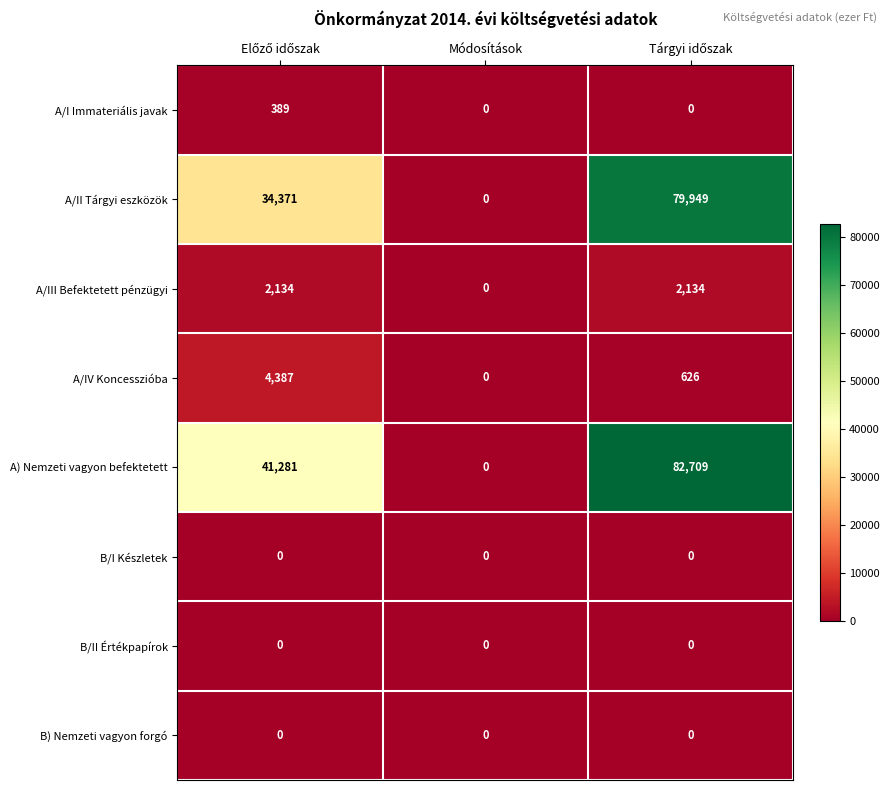

Which series has the widest spread of values?

A) Nemzeti vagyon befektetett